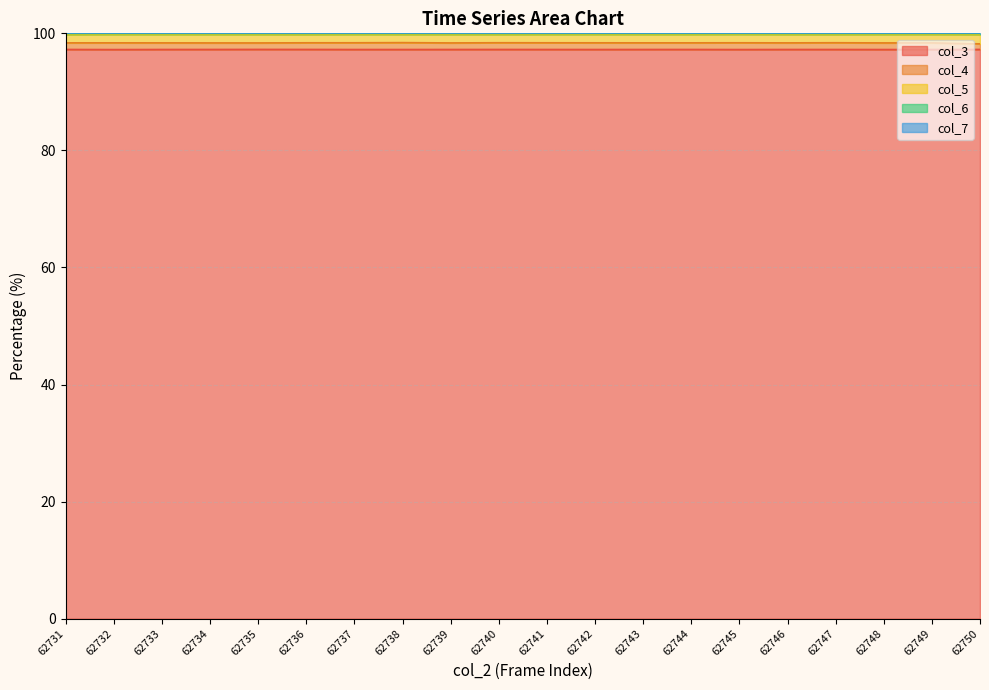

How many lines are shown in the chart?

5